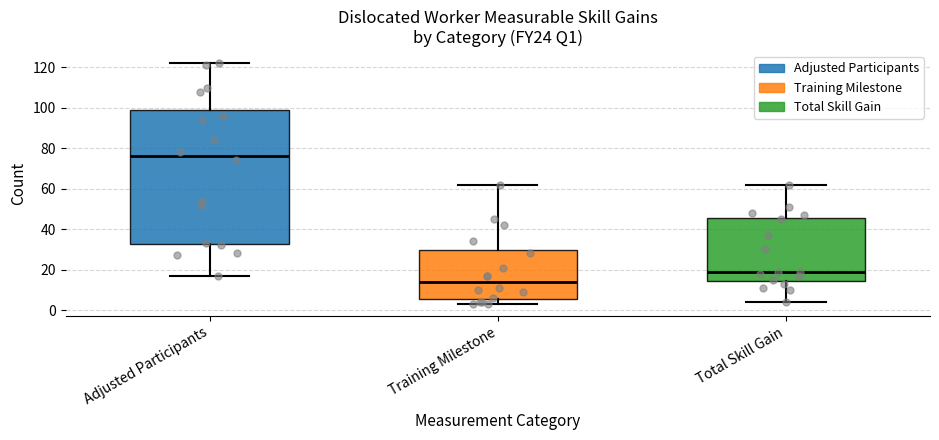

Comparing the boxes themselves (not the whiskers), which one is the tallest?

Adjusted Participants